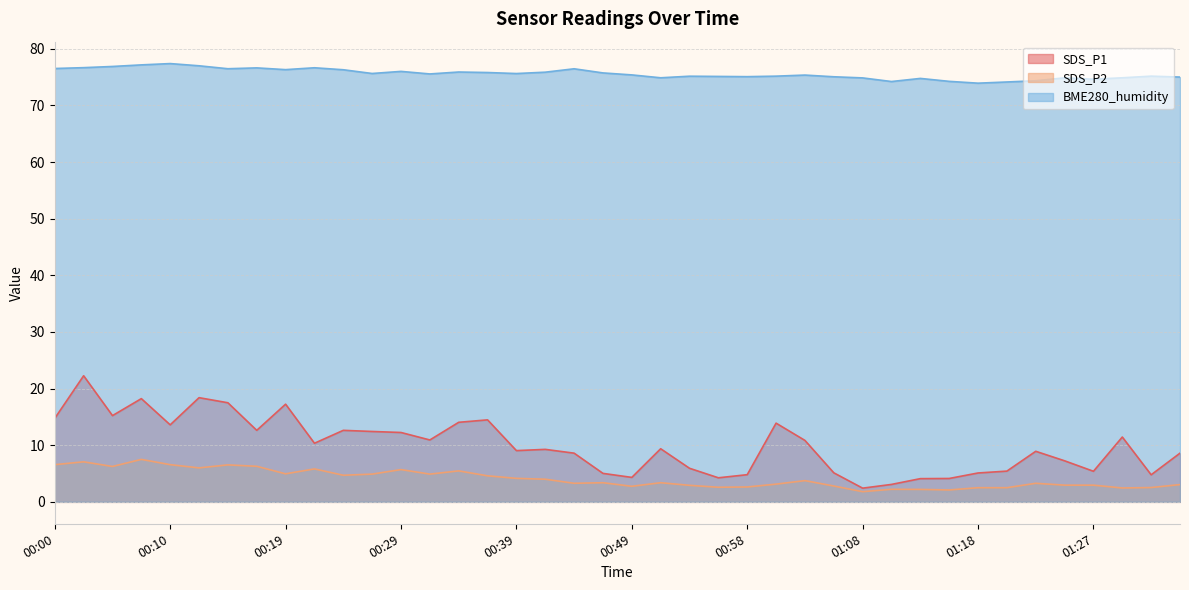

Does the chart have visible grid lines?

Yes